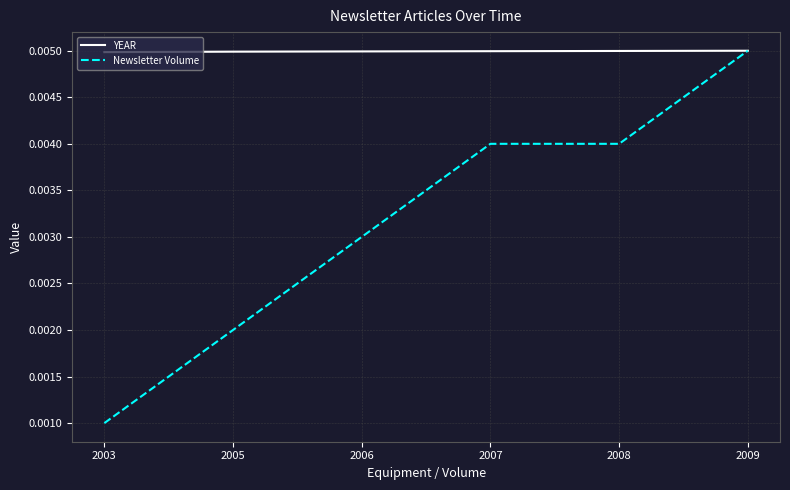

Which category has the highest value in the Newsletter Volume series?

2009